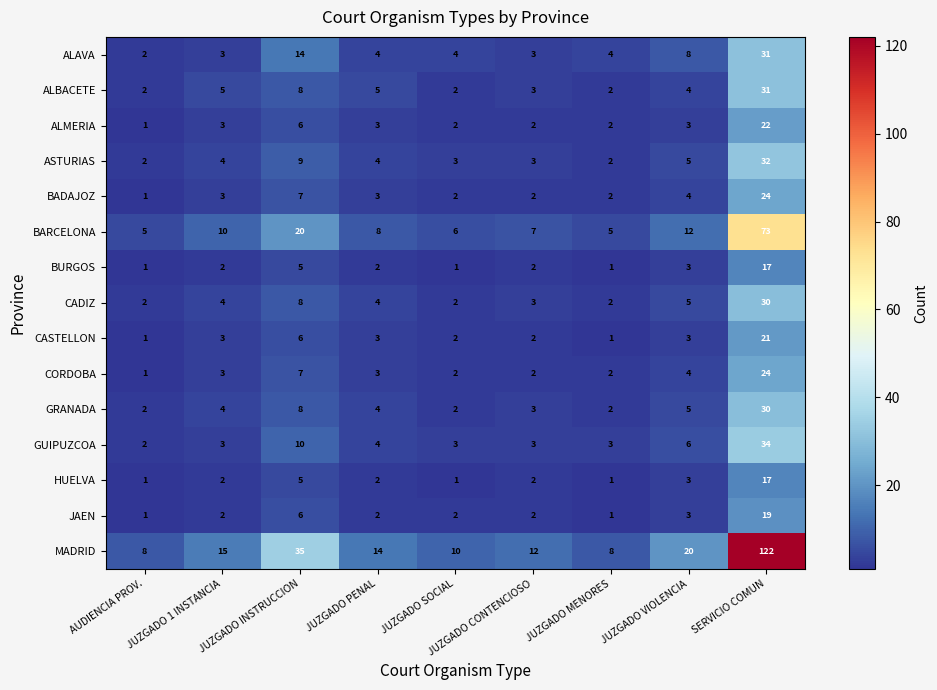

What is the approximate value of ALMERIA at JUZGADO VIOLENCIA, to the nearest 5?

5